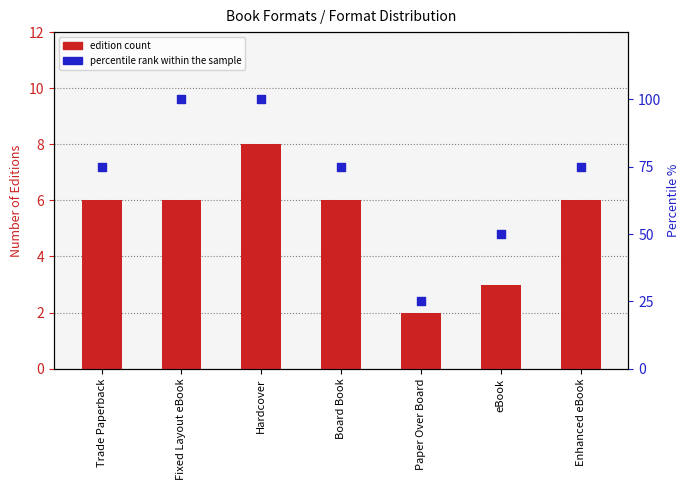

Is the value of edition count at Fixed Layout eBook greater than the value of percentile rank within the sample at Enhanced eBook?

No